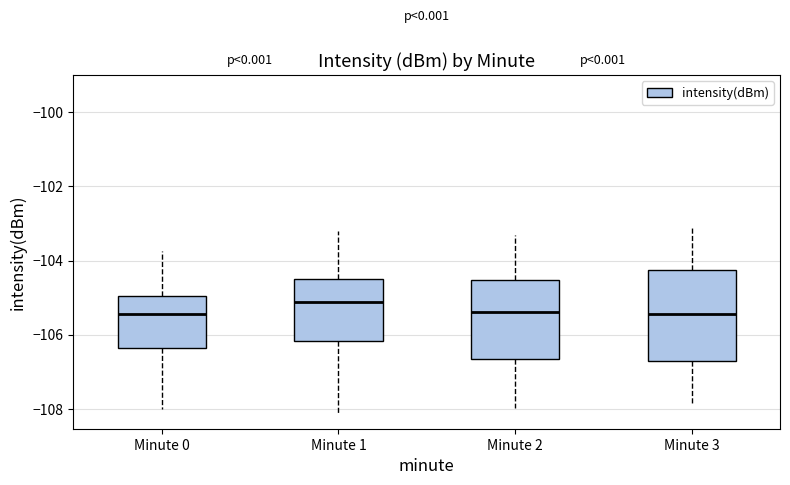

Which box's median line is the highest?

Minute 1